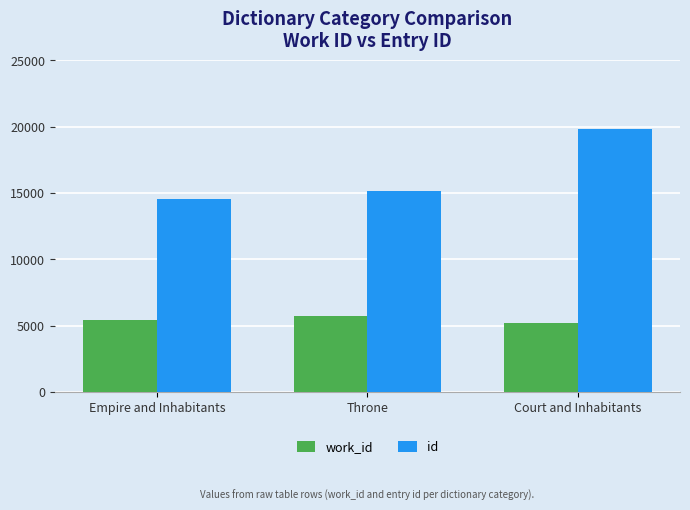

What is the sum of the work_id values at Throne and Court and Inhabitants?

10862